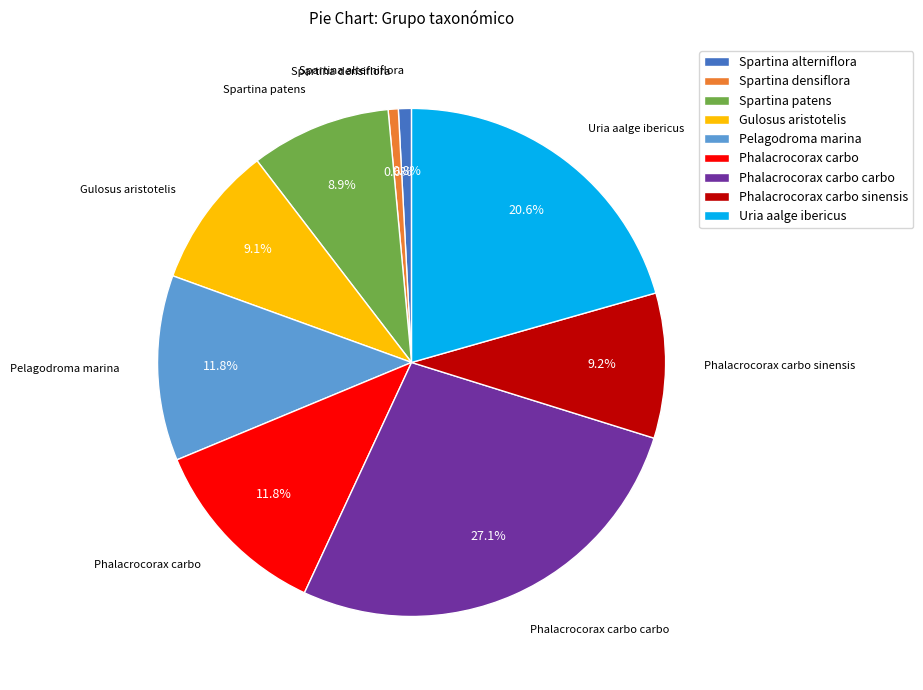

Between Spartina densiflora and Phalacrocorax carbo carbo, which is larger?

Phalacrocorax carbo carbo